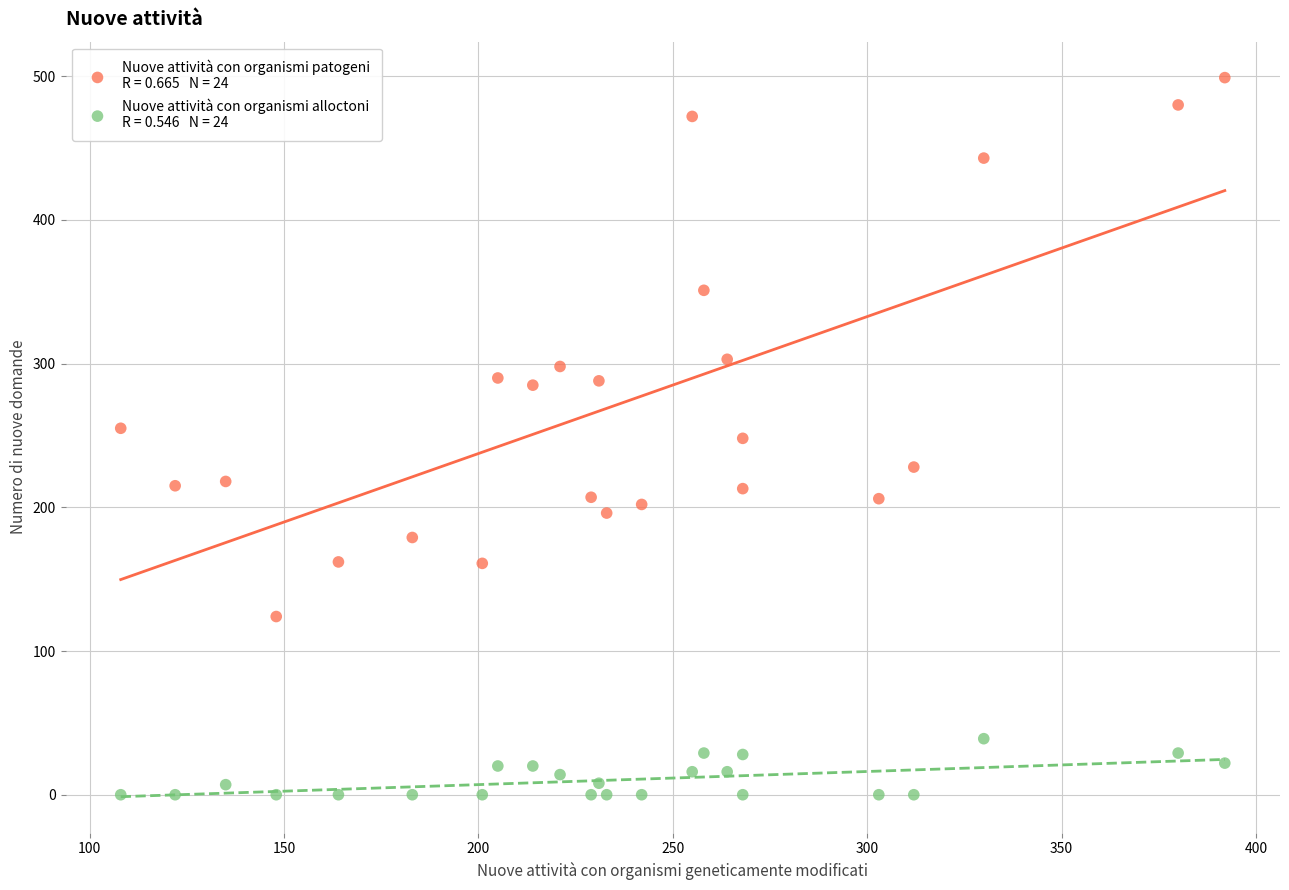

Across all data points, what is the range of Y values (max minus min)?

499